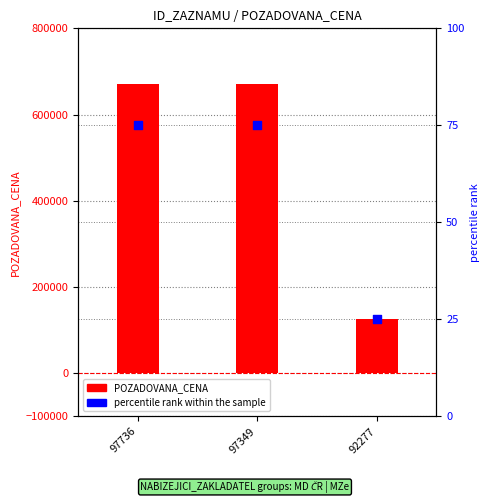

Which series has the largest Y range (max minus min)?

POZADOVANA_CENA